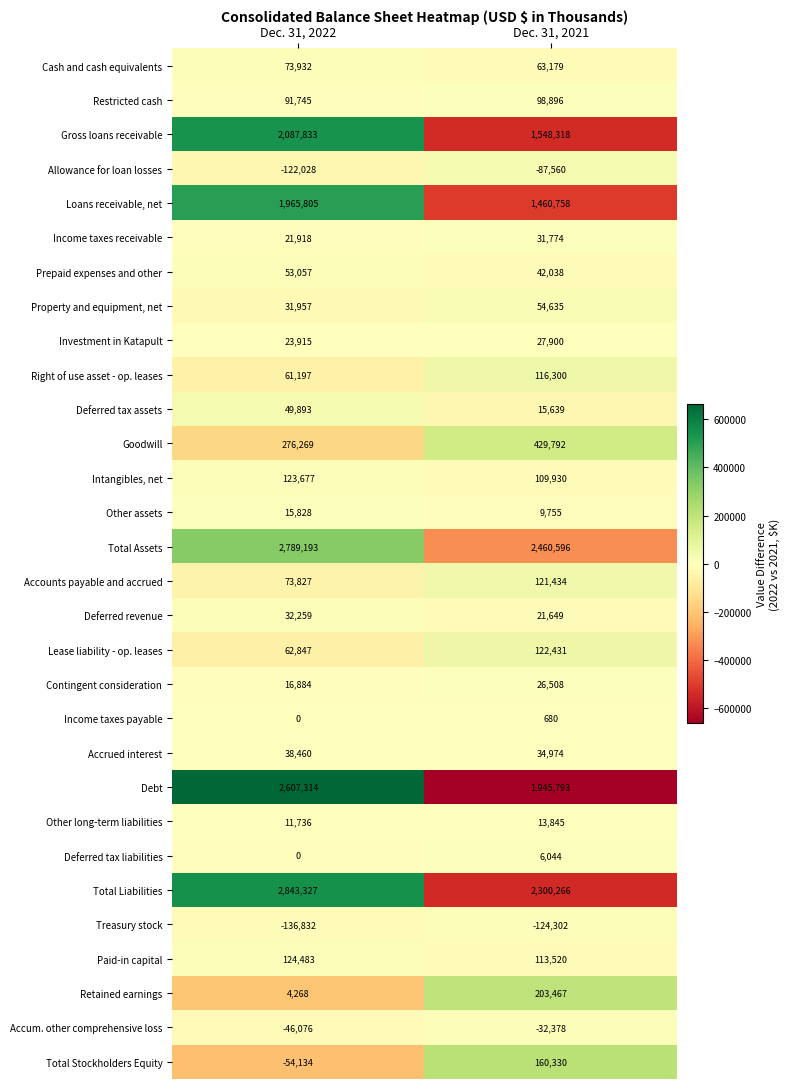

Is it true that Treasury stock equals -124302 at Dec. 31, 2021?

True